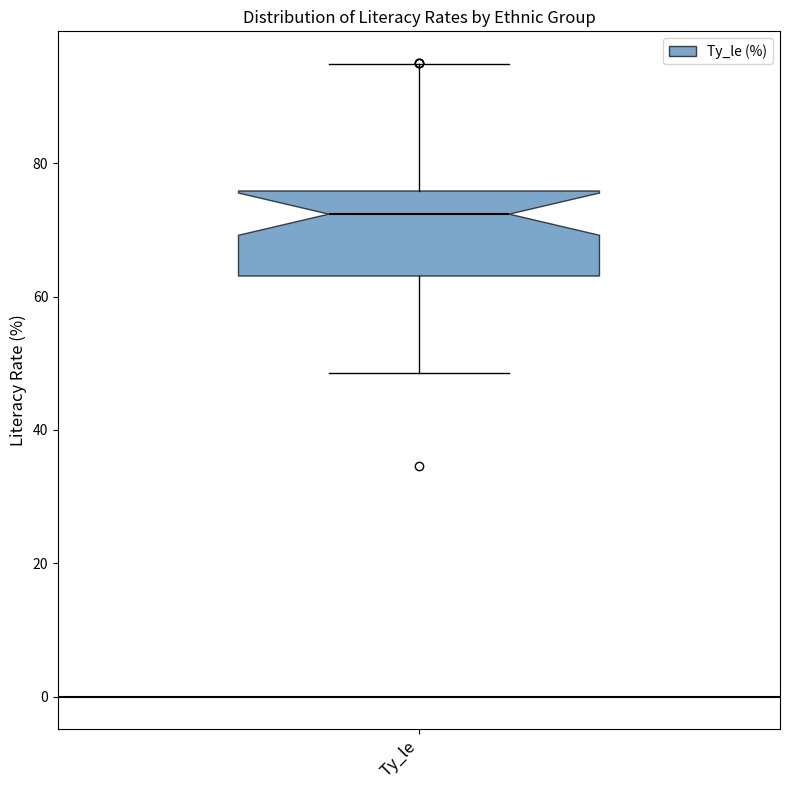

Transcribe this box plot: give where the median line is, the range the box spans, and where the two whiskers end, as read against the y-axis. The values are not printed on the chart, so give them approximately, as read against the axis.

median 72, box 64 to 76, whiskers 48 to 94